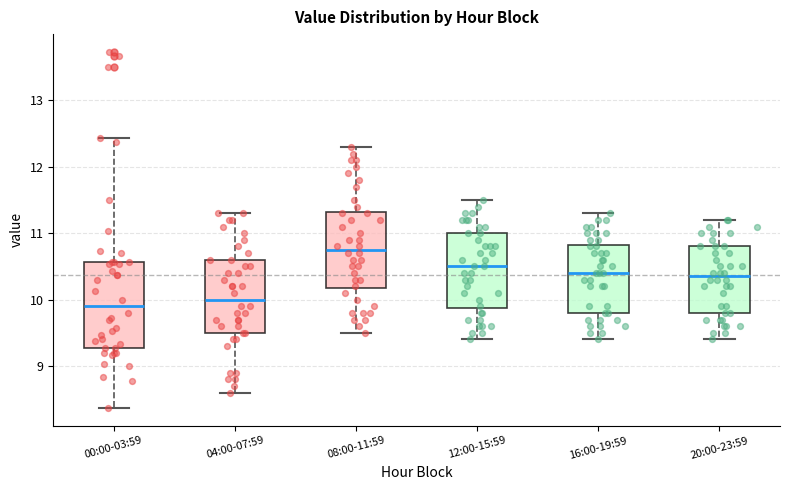

Where is the lower edge of the box for 04:00-07:59 on the y-axis? The values are not printed on the chart, so give them approximately, as read against the axis.

9.5